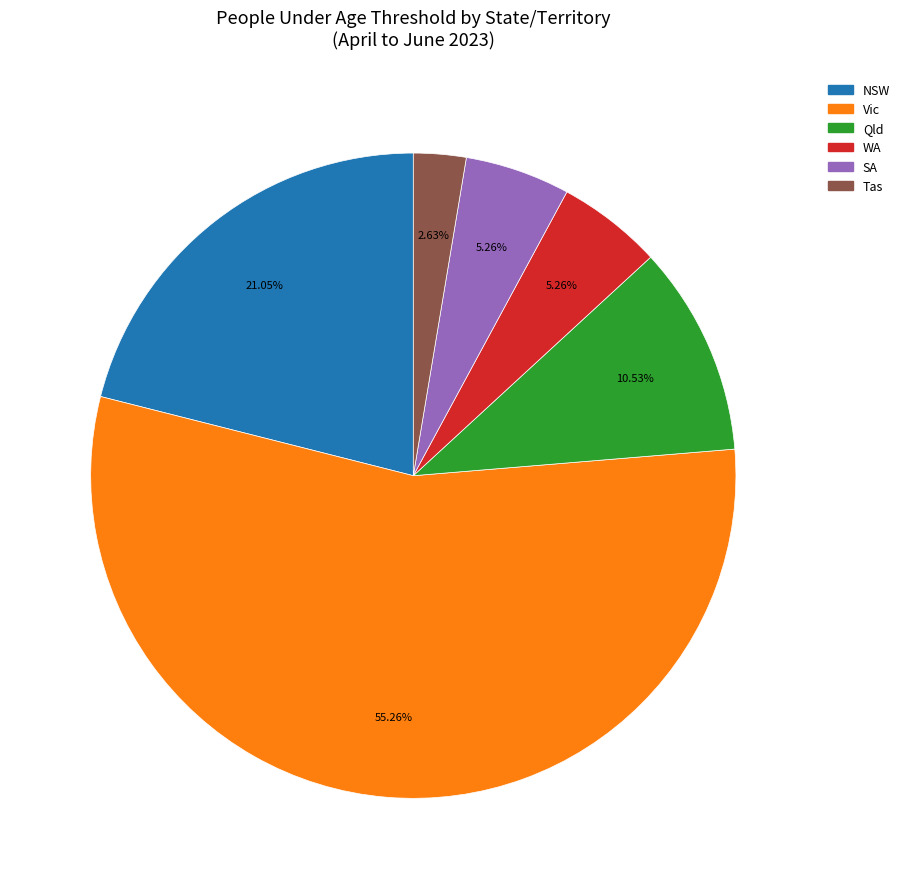

How many segments does this pie chart have?

6